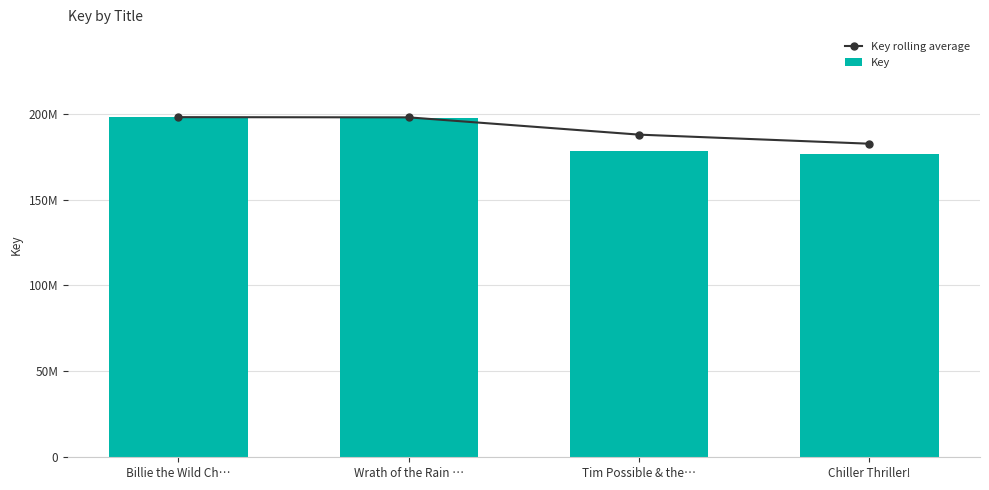

What is the highest value of the Key rolling average series?

197976635